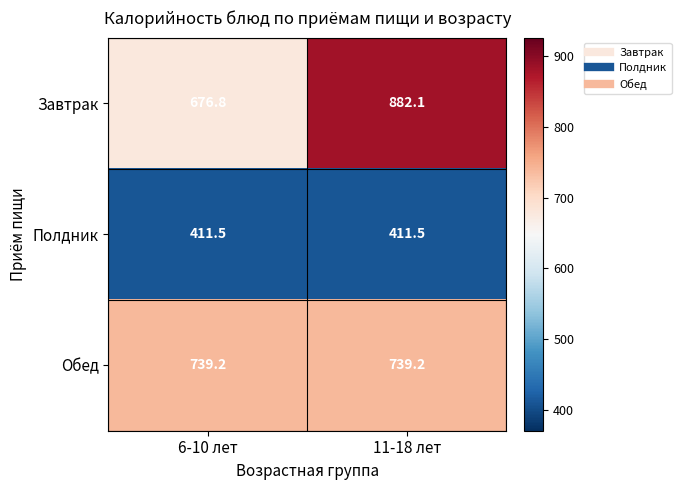

Between 6-10 лет and 11-18 лет, which series saw the biggest shift?

Завтрак